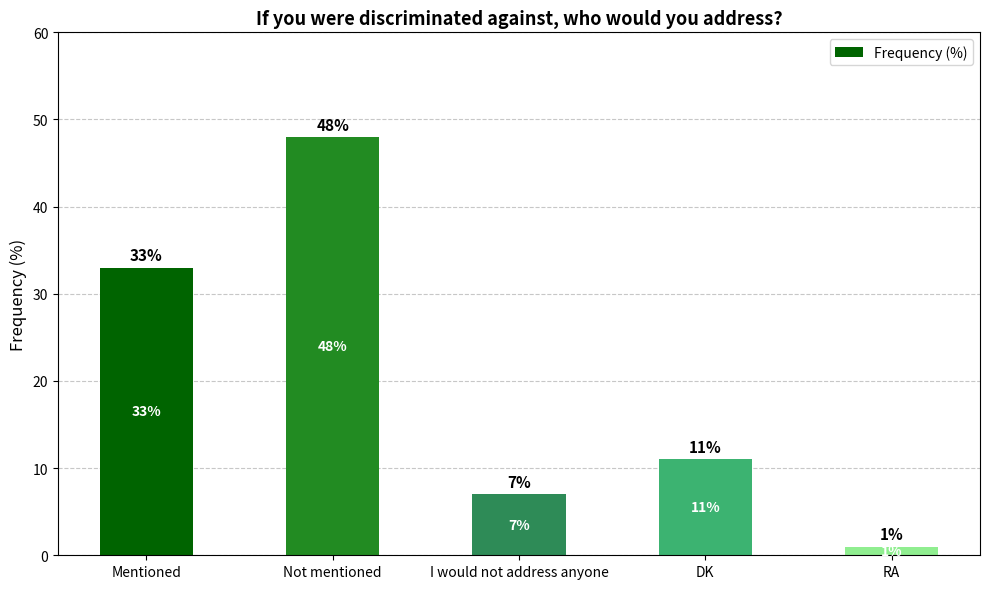

What is the value of the 2nd bar from the left?

48